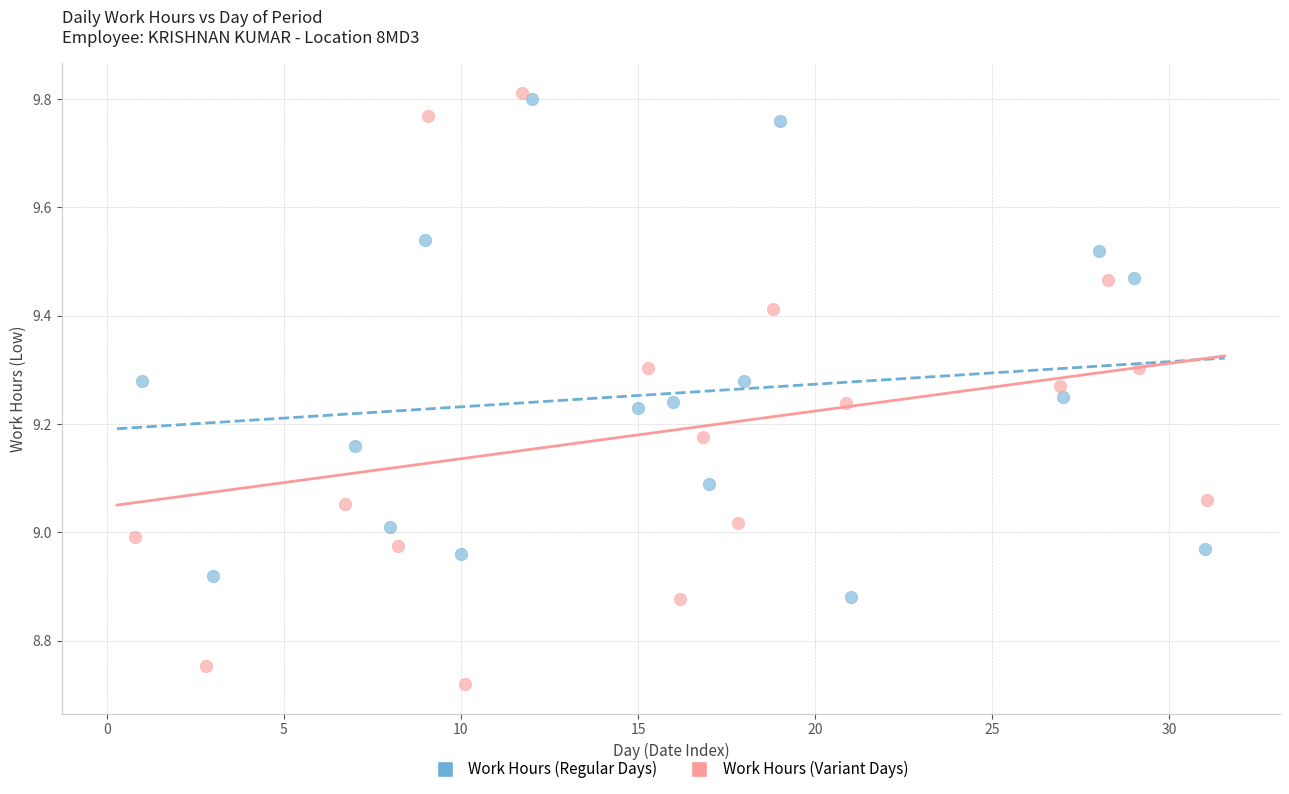

Which series has the largest Y range (max minus min)?

Work Hours (Variant Days)